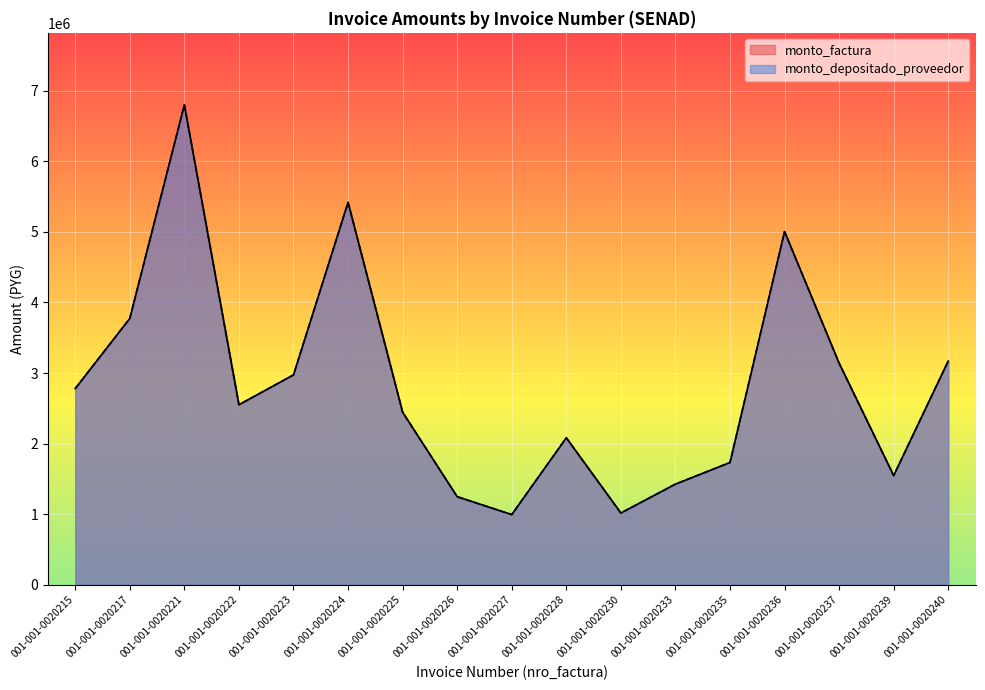

What is the highest value of the monto_depositado_proveedor series?

6801000